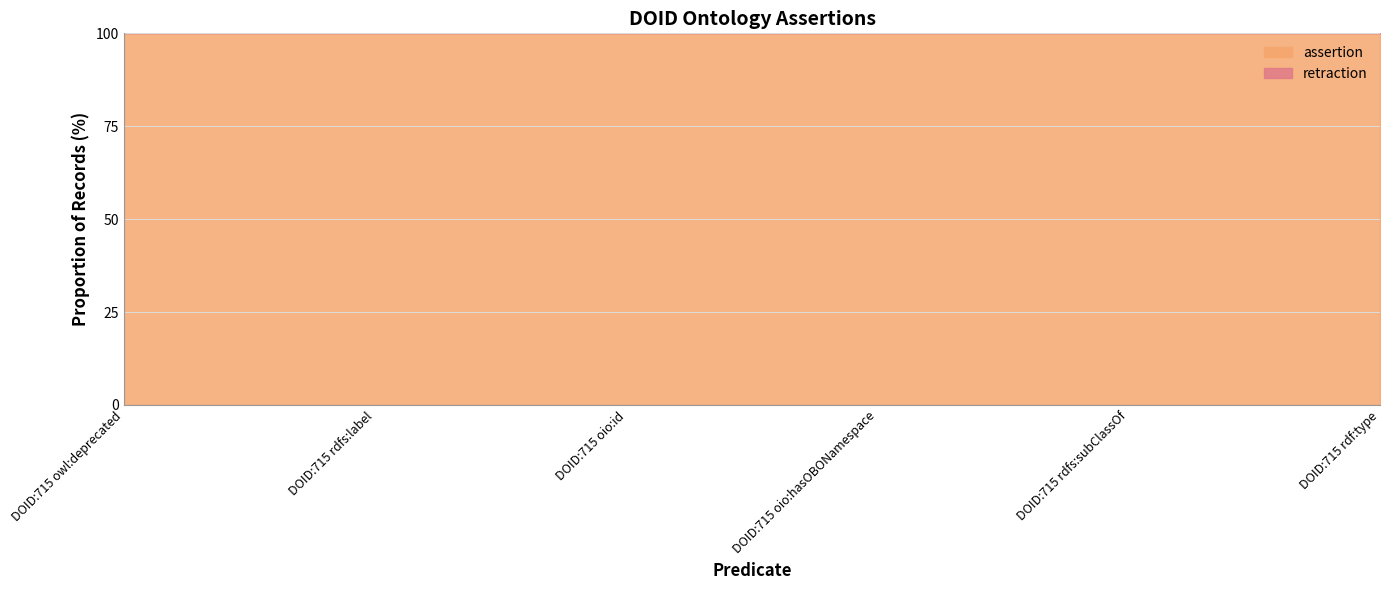

What is the label of the 2nd point from the right?

DOID:715 rdfs:subClassOf